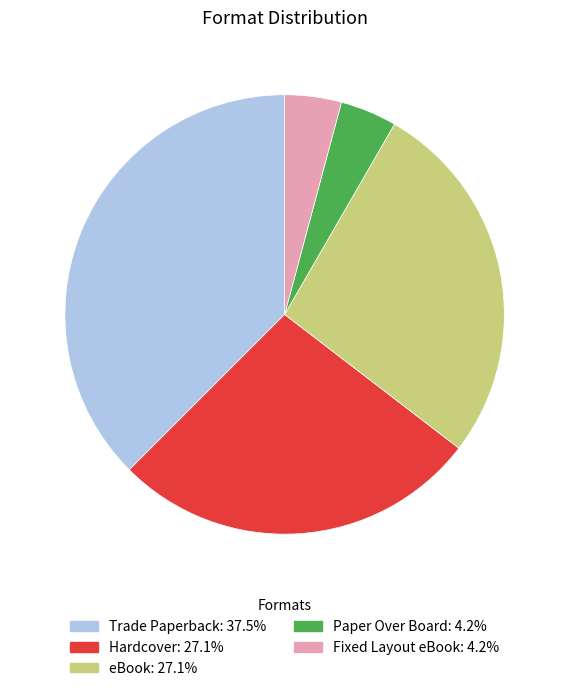

How many slices are in this pie chart?

5